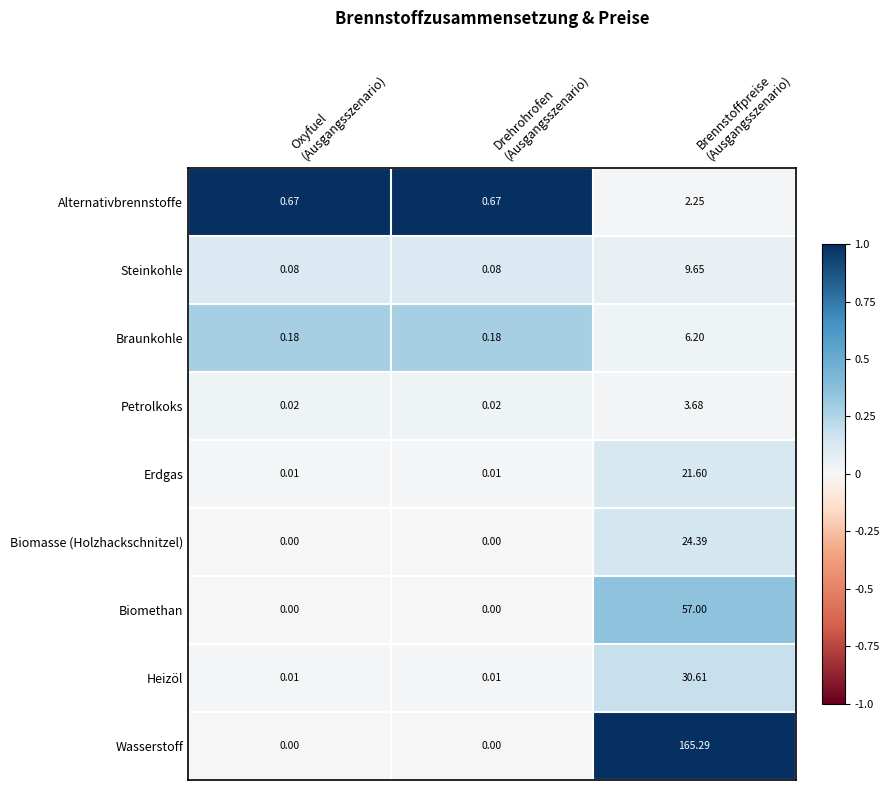

Which series has the largest range (max minus min)?

Wasserstoff